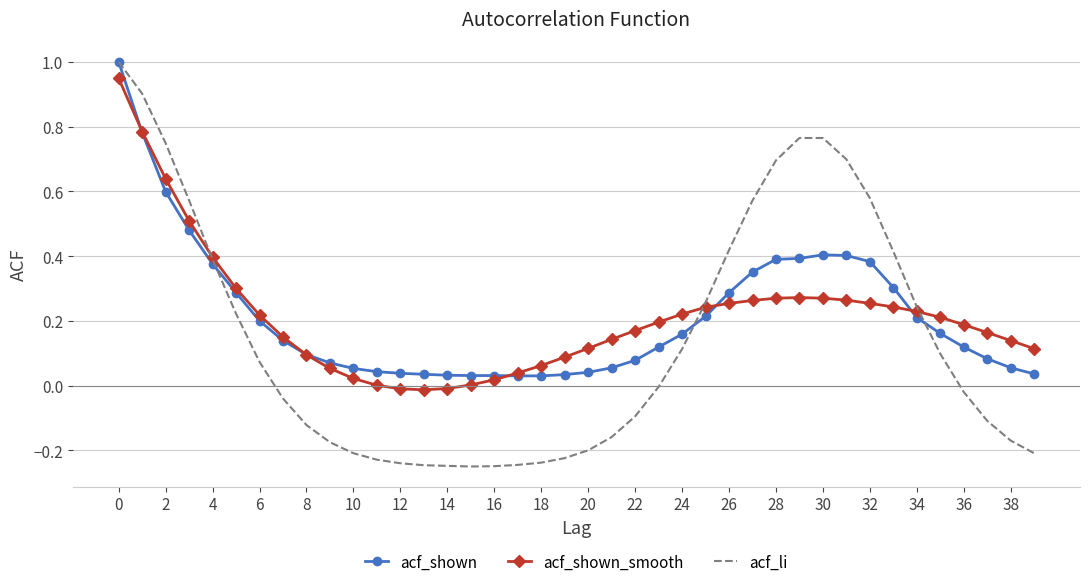

After their last crossing, which series has the higher values: acf_shown or acf_li?

acf_shown